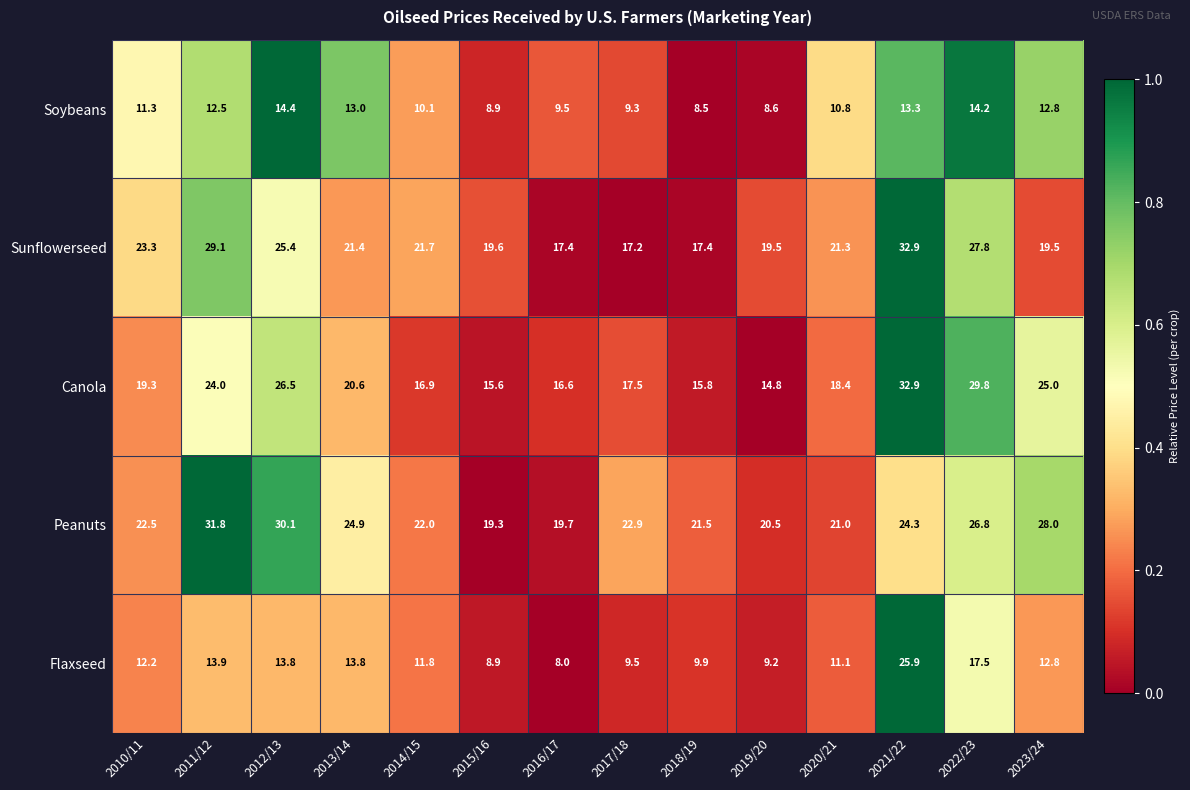

Which series has the largest total across all categories?

Peanuts